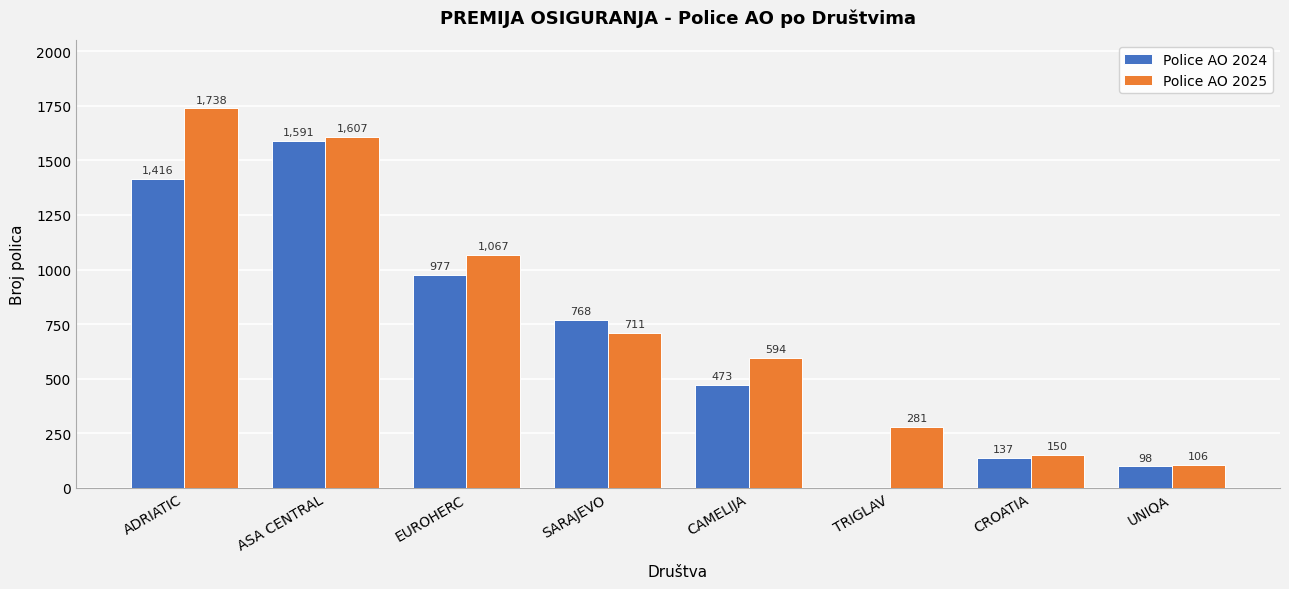

Which series has the largest total across all categories?

Police AO 2025